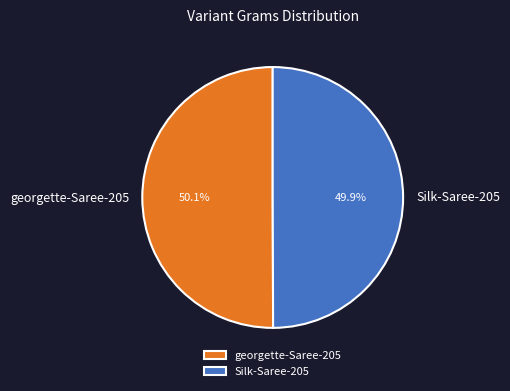

The georgette-Saree-205 slice represents 50% of the pie. True or false?

True